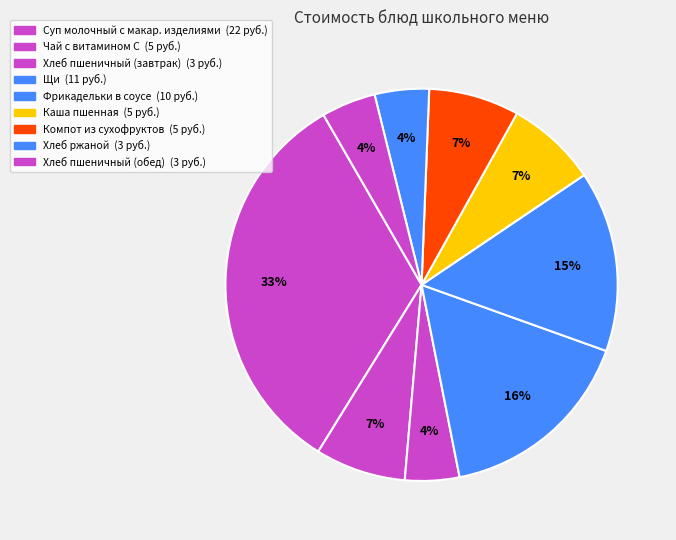

Count the number of slices in the pie.

9